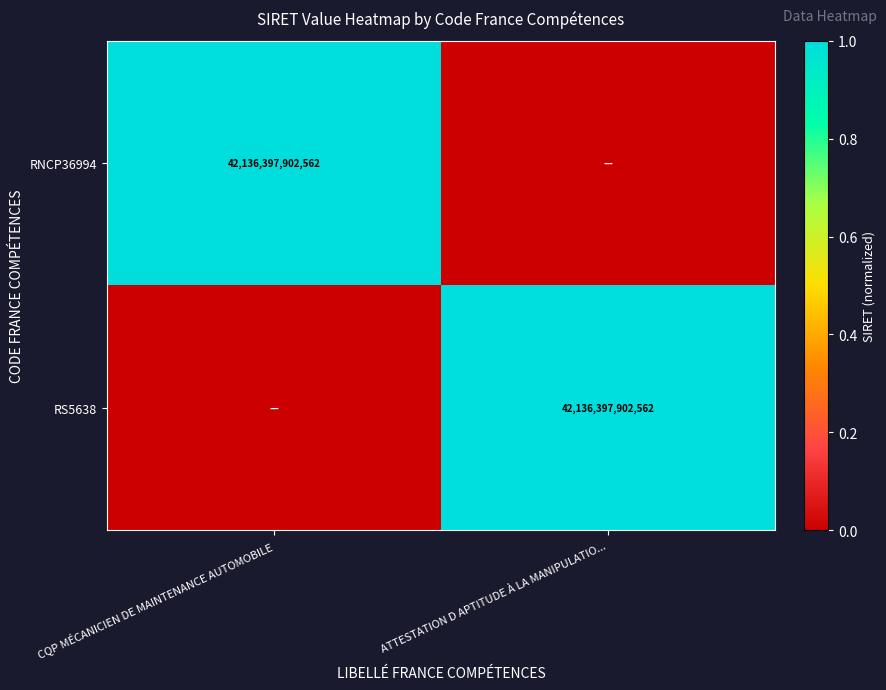

The value of RNCP36994 at CQP MÉCANICIEN DE MAINTENANCE AUTOMOBILE is 14180682946838. True or false?

False